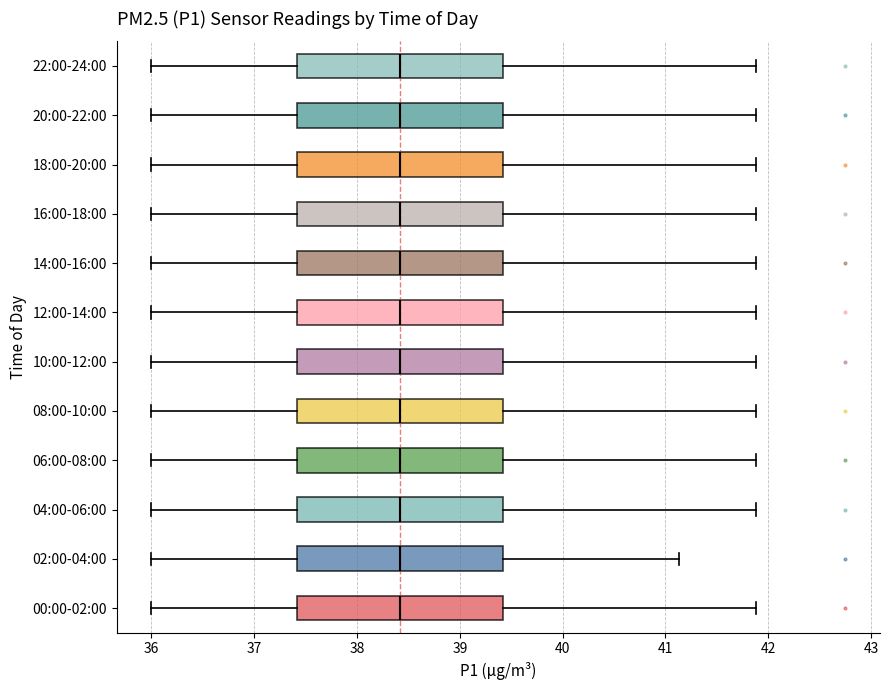

Where is the right edge of the box for 06:00-08:00 on the x-axis? The values are not printed on the chart, so give them approximately, as read against the axis.

39.4